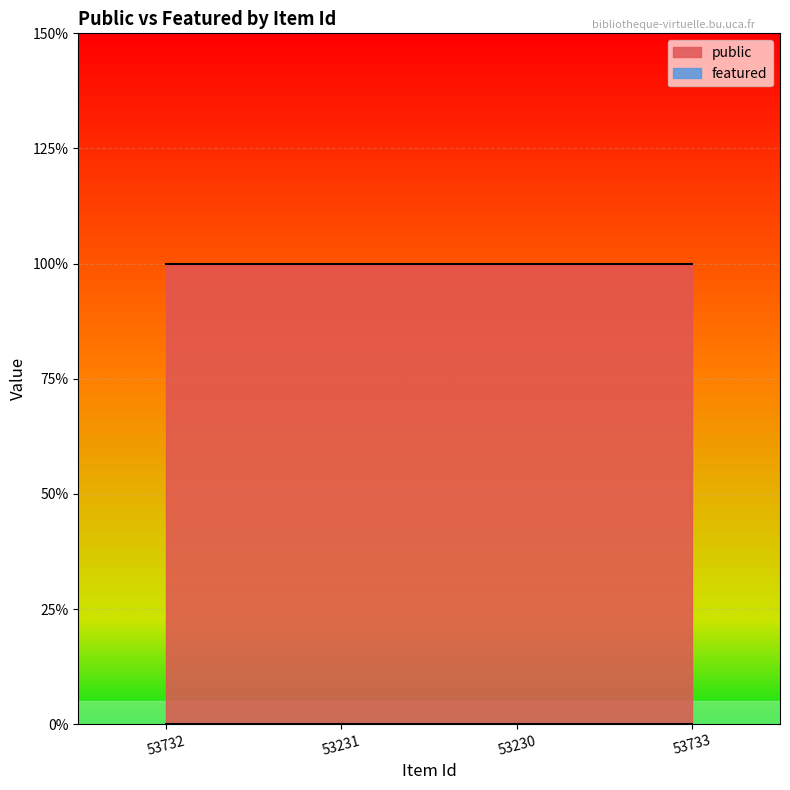

Reading right to left, extract all data points from this chart.

public: 1	1	1	1
featured: 0	0	0	0